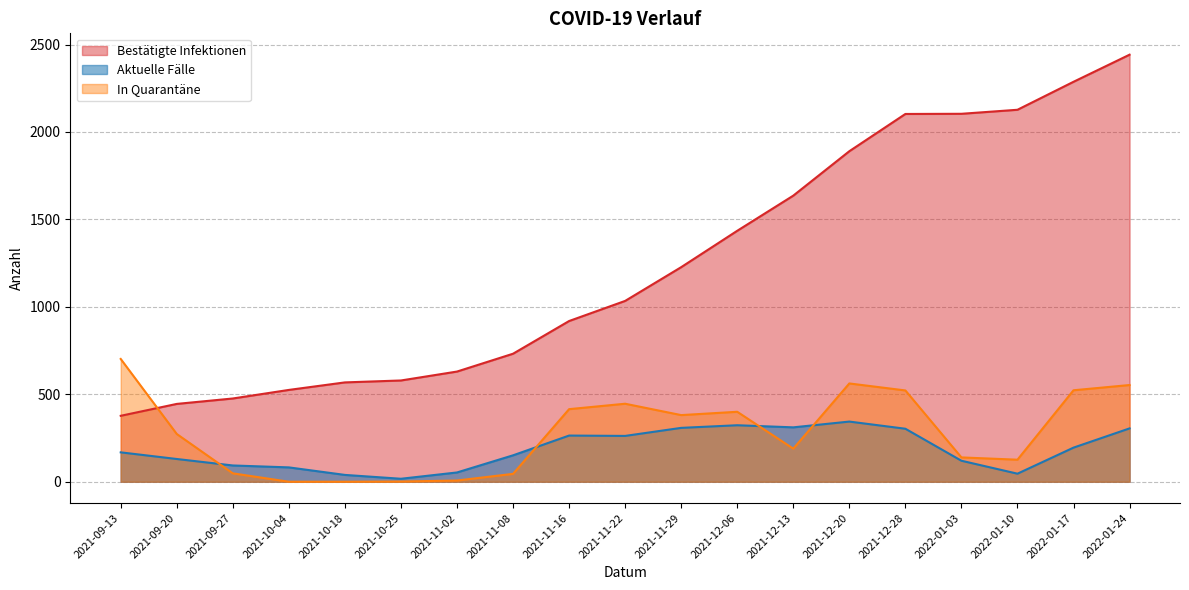

How many interior local valleys does the In Quarantäne series have?

3